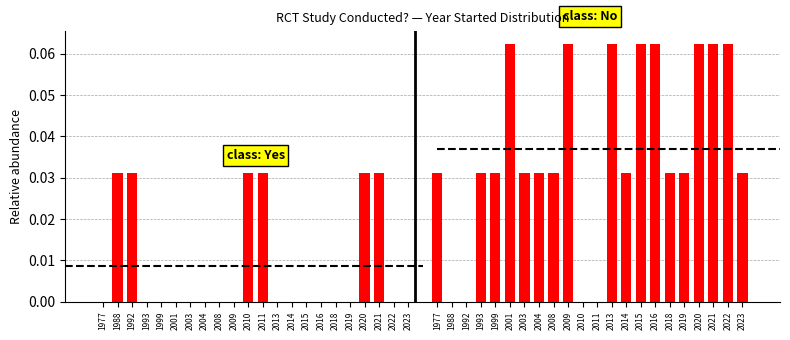

Reading right to left, transcribe all the data shown in this chart.

Yes (RCT): 0.0	0.0	0.0	0.0	0.0	0.0	0.0	0.0	0.0	0.0	0.0	0.0	0.0	0.0	0.0	0.0	0.0	0.0	0.0	0.0	0.0	0.0
No (RCT): 0.0	0.1	0.1	0.1	0.0	0.0	0.1	0.1	0.0	0.1	0.0	0.0	0.1	0.0	0.0	0.0	0.1	0.0	0.0	0.0	0.0	0.0